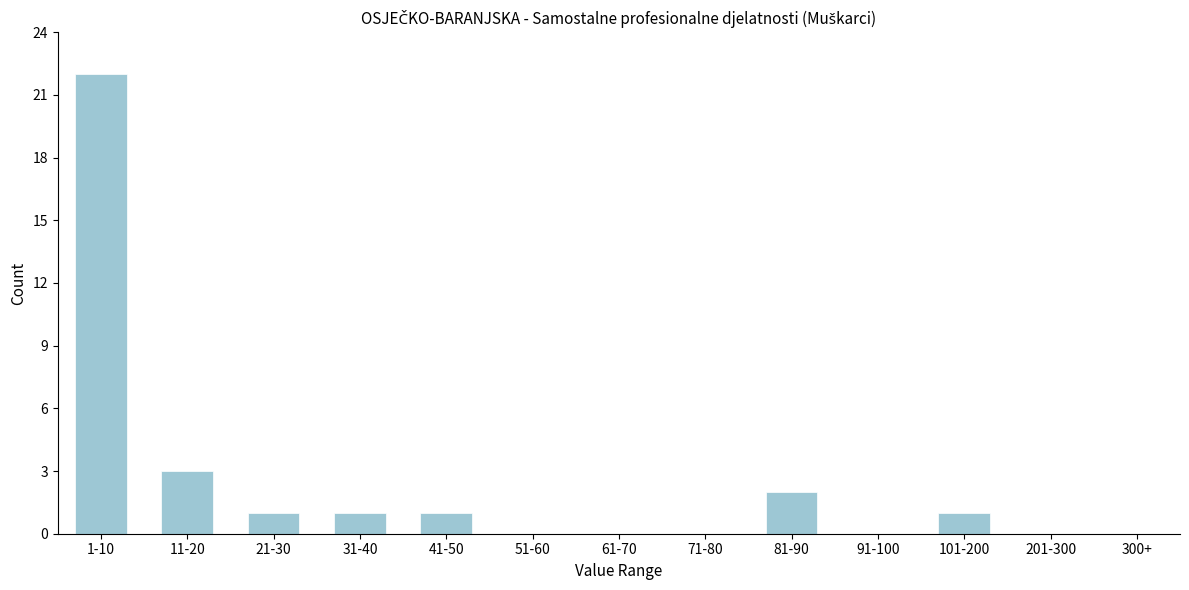

Reading right to left, what are all the values shown in this chart?

300+=0	201-300=0	101-200=1	91-100=0	81-90=2	71-80=0	61-70=0	51-60=0	41-50=1	31-40=1	21-30=1	11-20=3	1-10=22